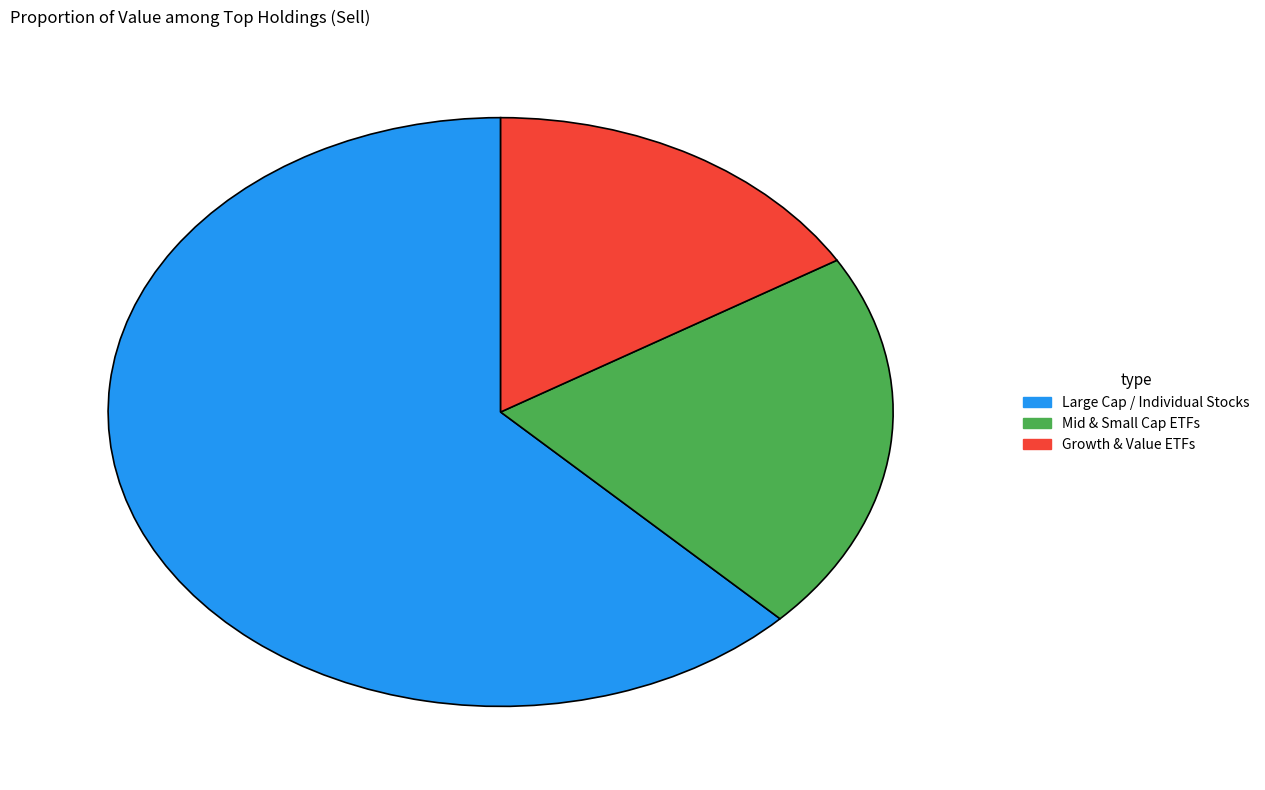

Which slice represents more than half of the pie?

Large Cap / Individual Stocks